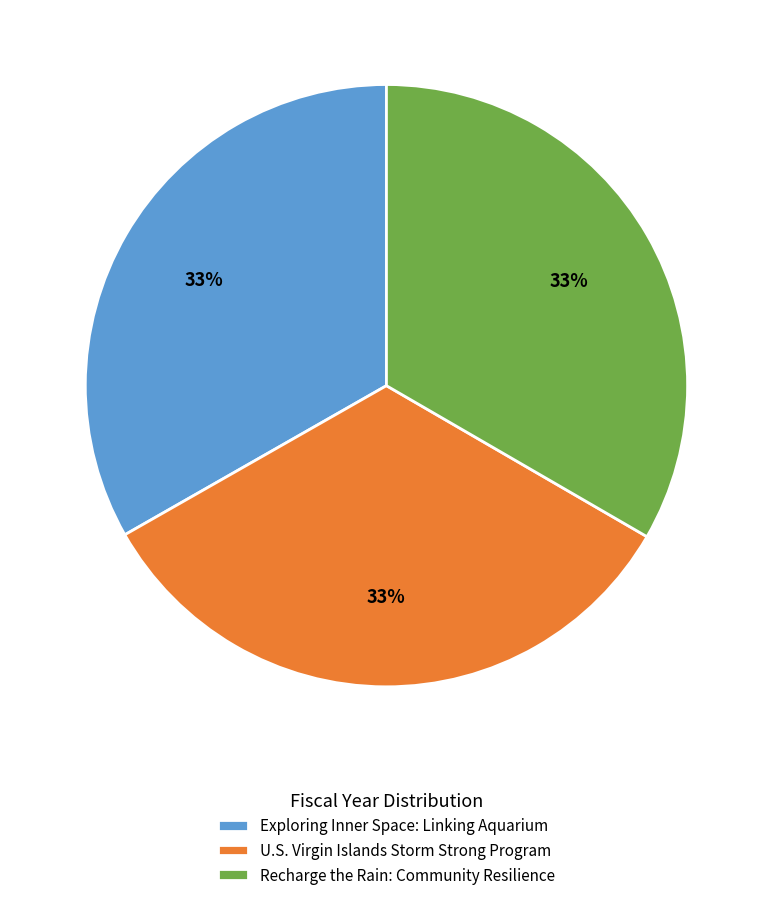

Approximately how many times larger is the value at Recharge the Rain: Community Resilience compared to Exploring Inner Space: Linking Aquarium?

1.0